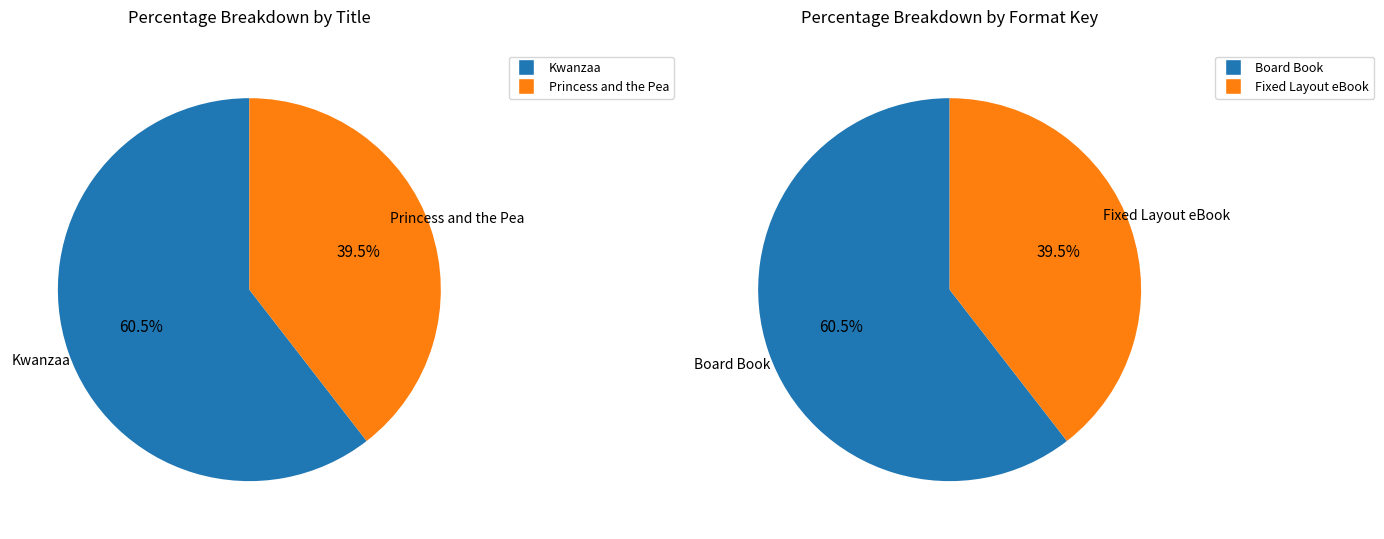

Does Kwanzaa Fixed Layout eBook account for over 50% of the chart?

No